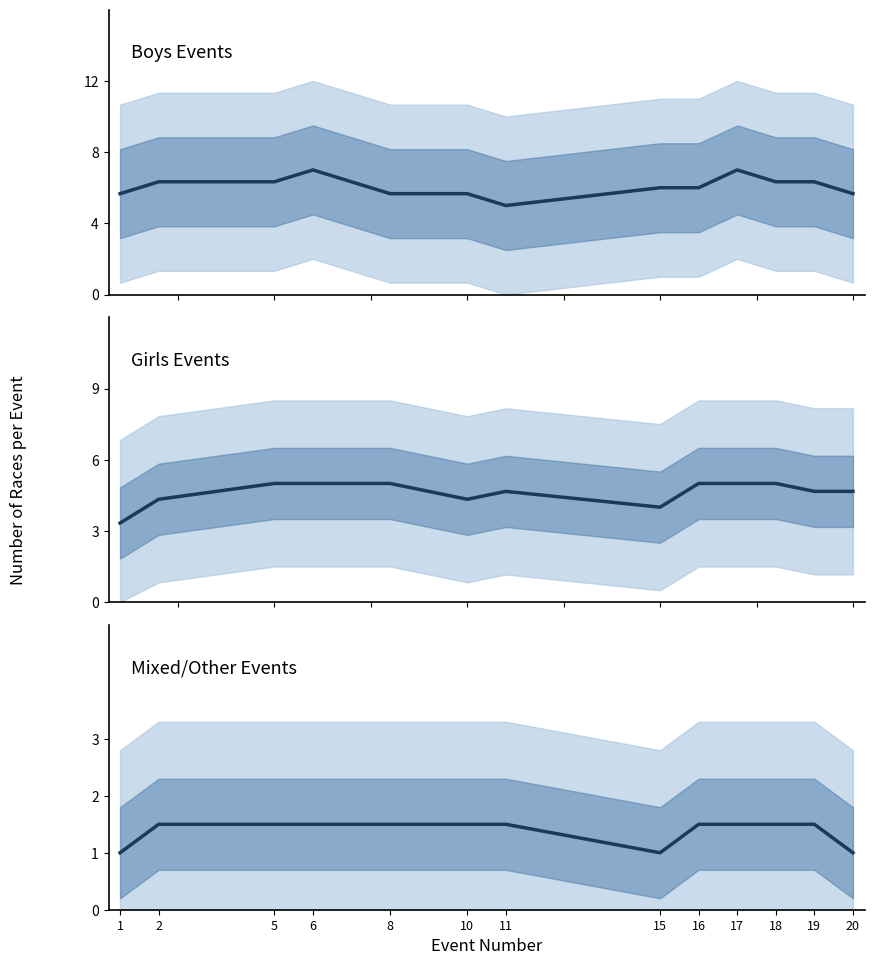

What is the spread (max minus min) of values at 2?

4.8